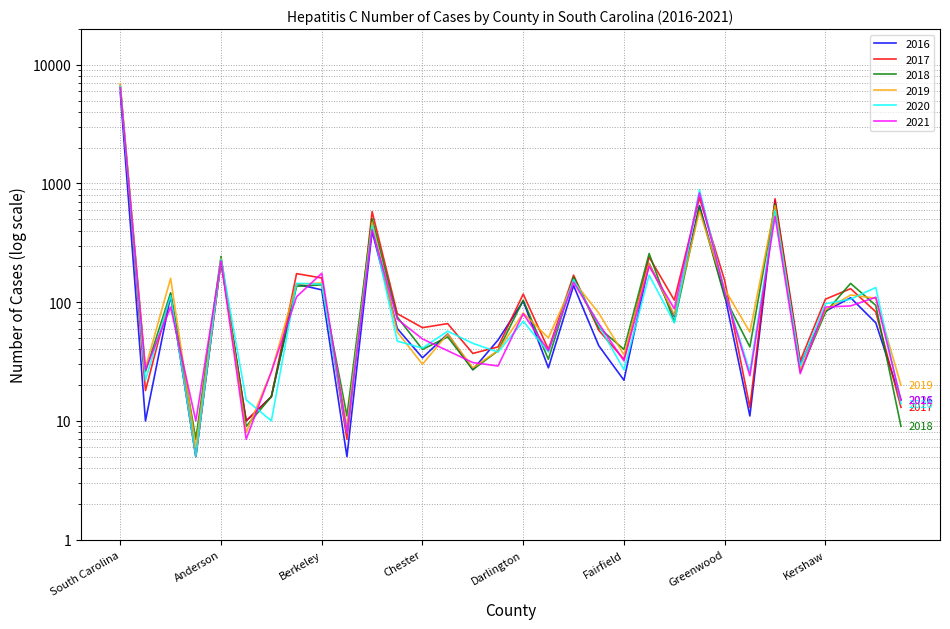

Reading left to right, list all the values displayed in this chart.

2016: 5830	10	113	5	222	10	16	142	127	5	395	60	34	54	27	48	102	28	138	43	22	212	76	651	115	11	718	30	84	109	67	15
2017: 6730	18	117	5	218	10	16	174	160	7	580	80	61	66	37	42	117	40	169	58	33	240	104	758	152	13	744	32	106	130	83	13
2018: 6448	26	120	7	243	9	16	136	140	11	506	75	40	51	27	39	104	33	163	61	40	257	68	636	110	42	668	26	82	144	94	9
2019: 6908	28	159	6	234	8	26	142	145	9	470	56	30	54	28	39	81	50	150	81	36	211	78	585	129	56	650	27	86	115	108	20
2020: 6607	22	114	5	230	15	10	144	142	8	444	47	41	57	45	38	69	38	155	64	27	169	67	888	123	26	594	29	97	106	133	14
2021: 6399	27	91	10	223	7	26	111	175	8	407	72	49	39	31	29	80	39	147	66	32	201	88	832	122	24	529	25	91	93	110	15